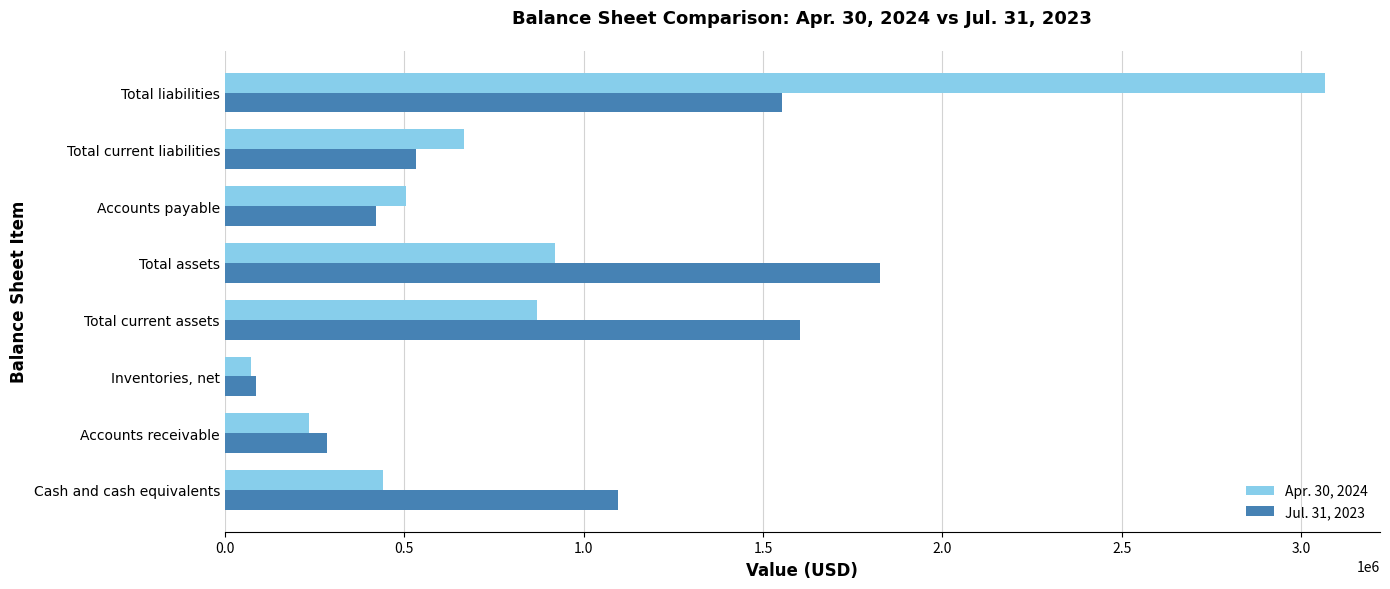

What are all the series names shown in the legend?

Apr. 30, 2024, Jul. 31, 2023